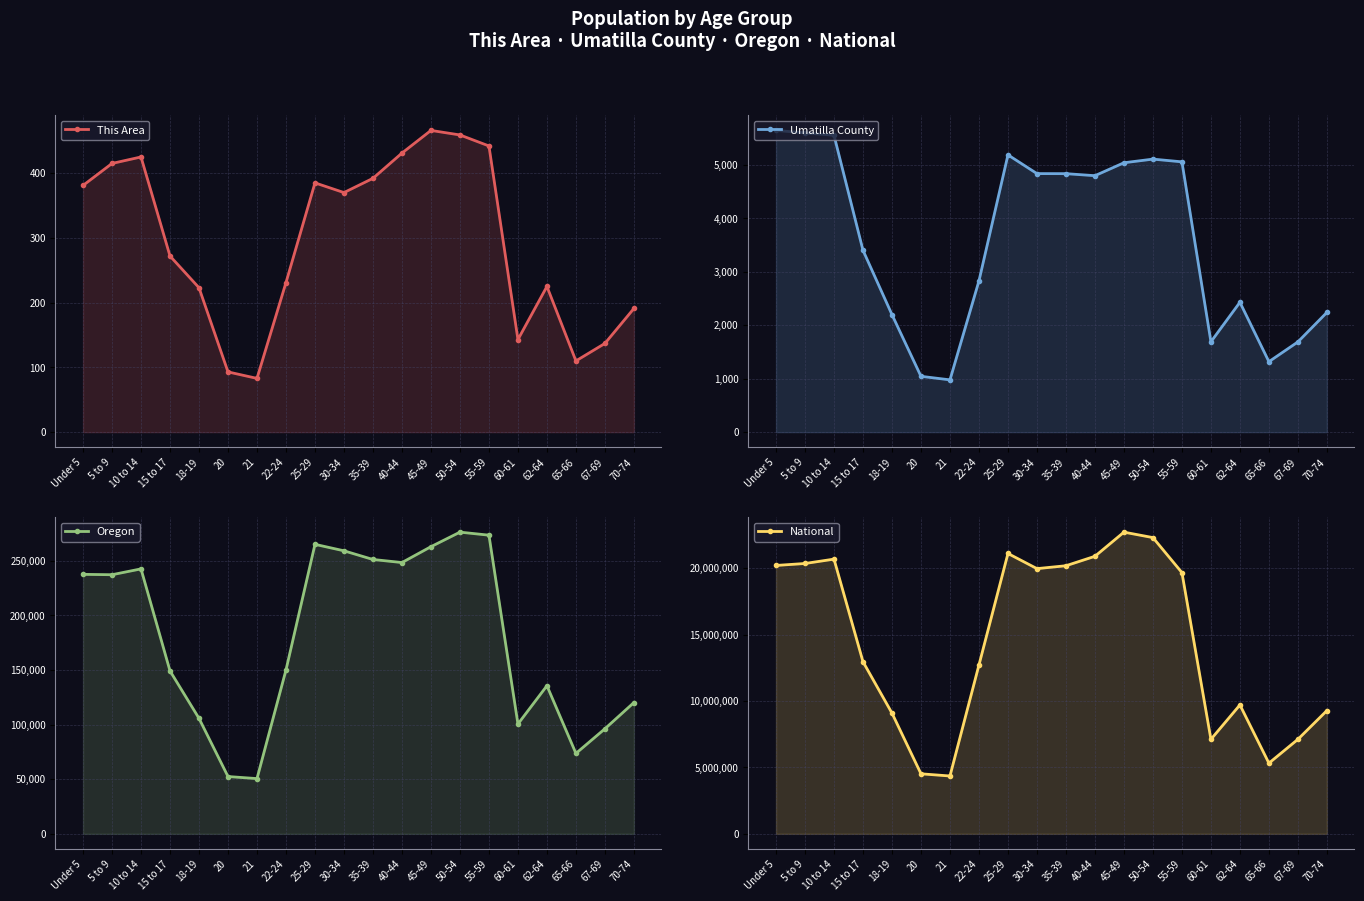

What is the average value of the Umatilla County series?

3574